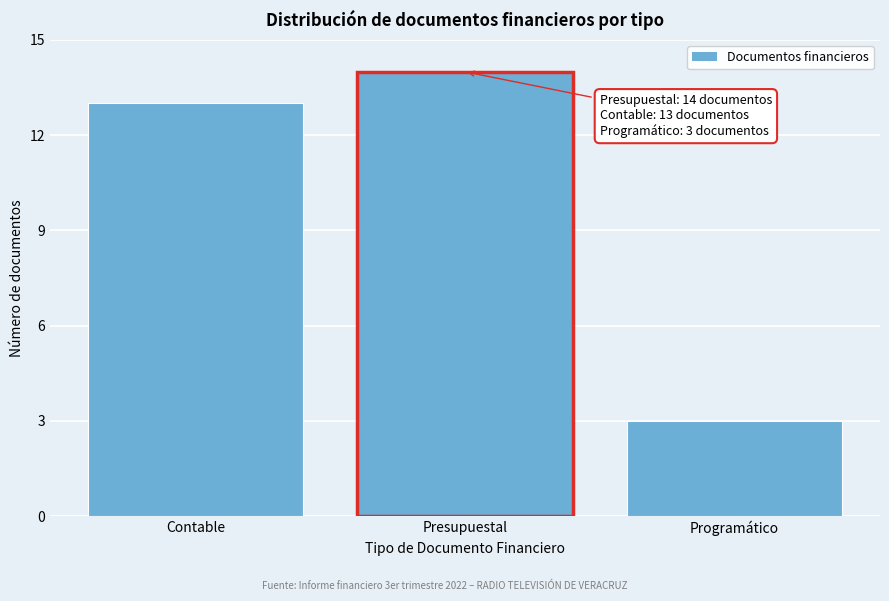

Reading left to right, what are all the values shown in this chart?

13	14	3